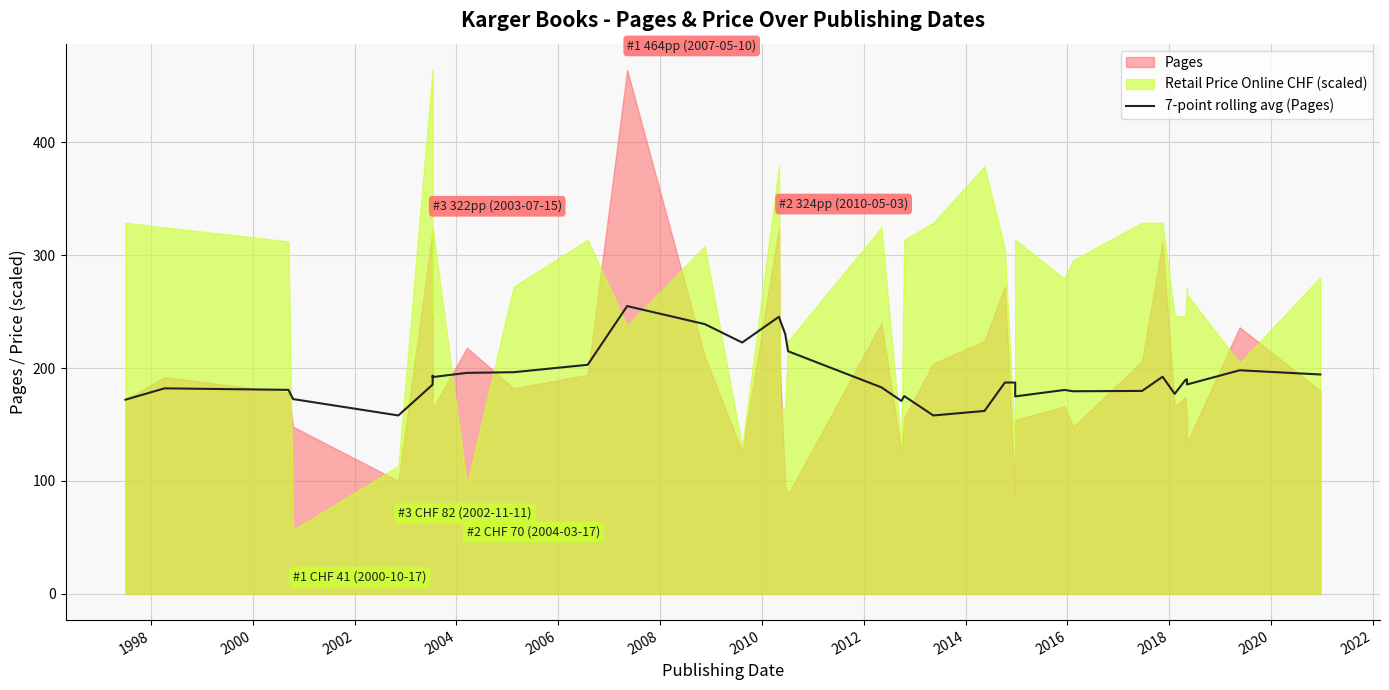

Between 2000 and 2022, which is larger?

2022